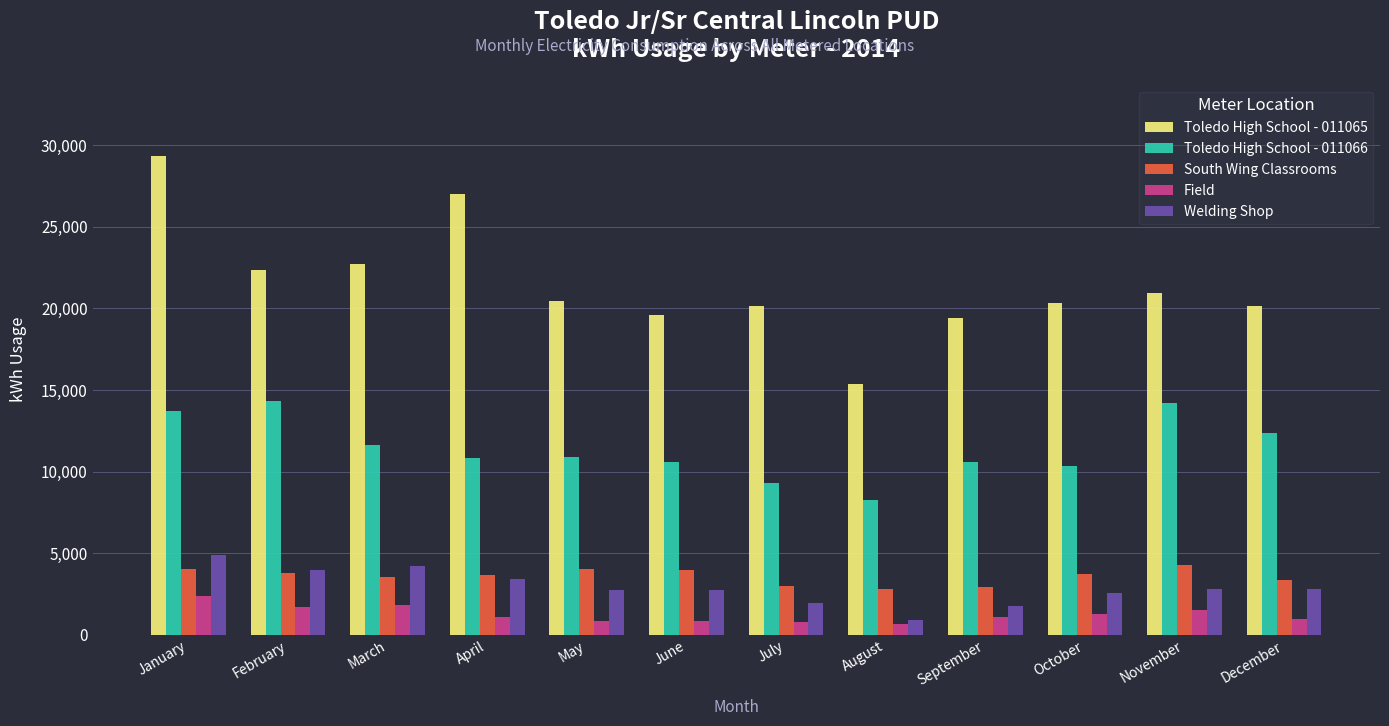

The value of South Wing Classrooms at July is 4225. True or false?

False